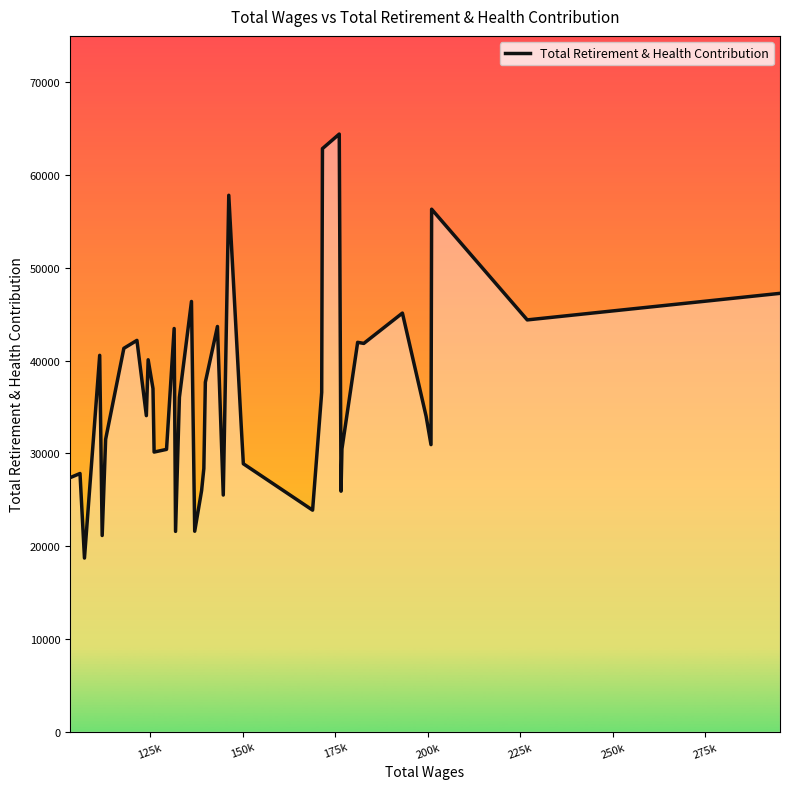

What is the minimum value shown in the chart?

18732